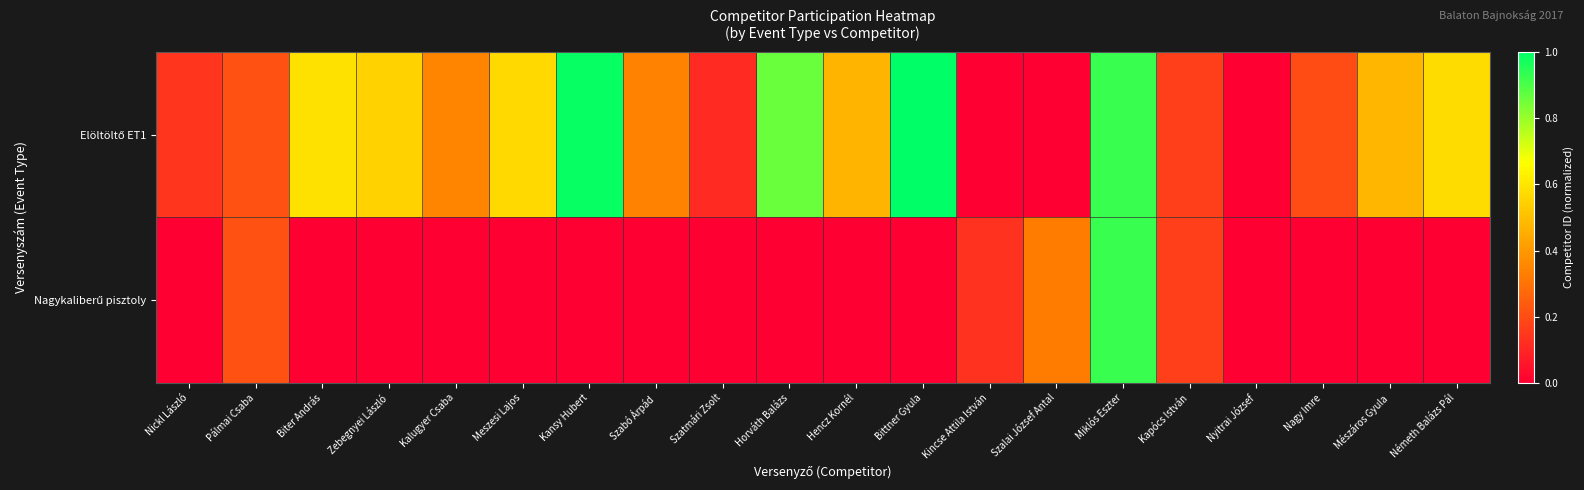

Which category has the lowest value in the Elöltöltő ET1 series?

Nyitrai József